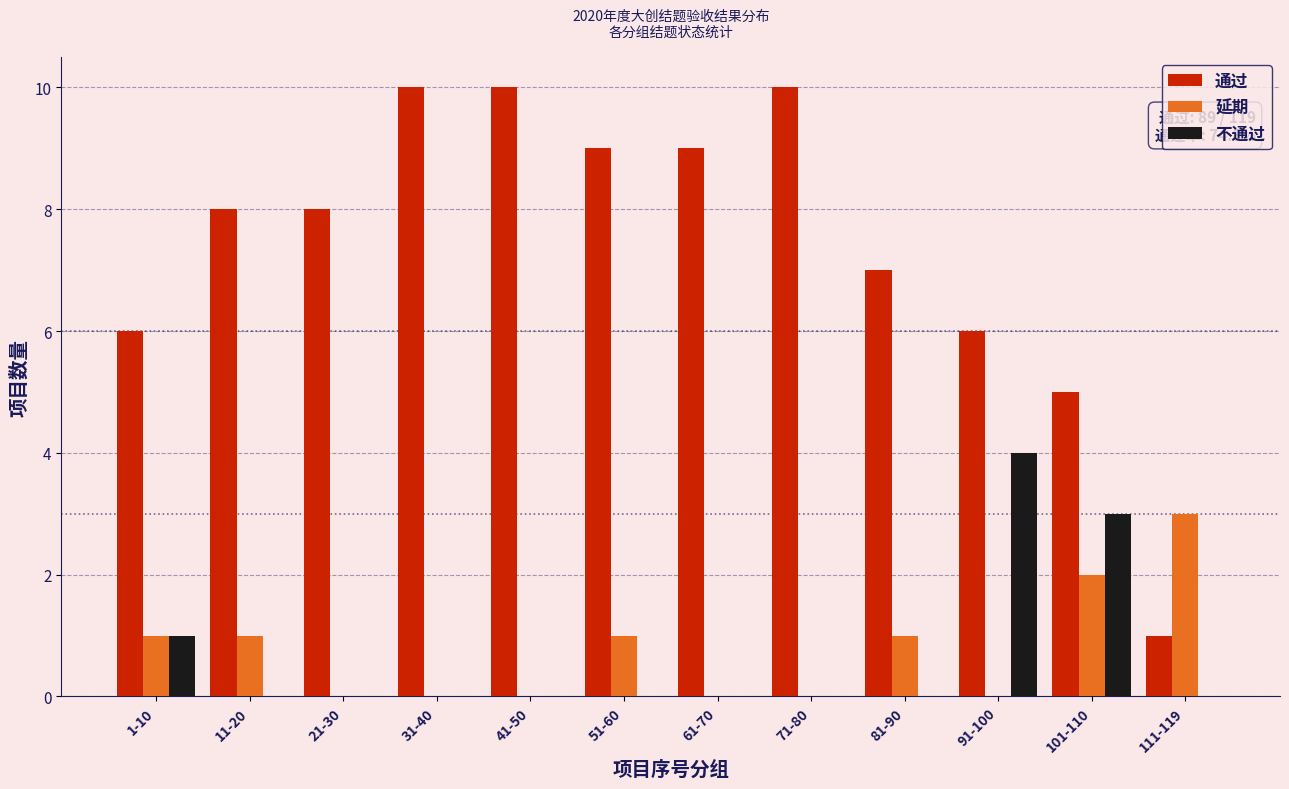

The 不通过 series shows -1 at 31-40. True or false?

False